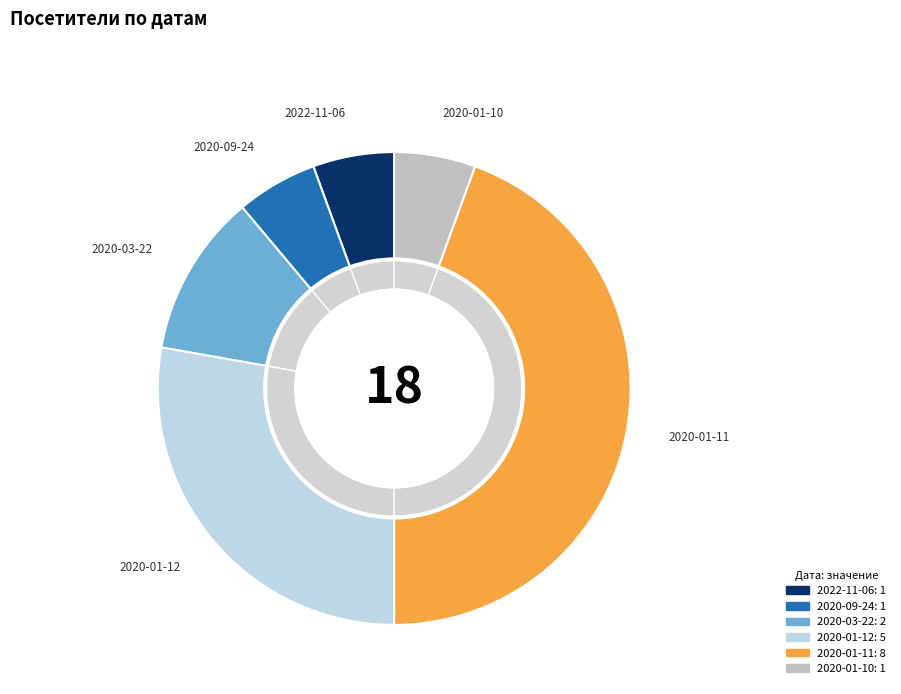

Which category has the biggest portion of the pie?

2020-01-11